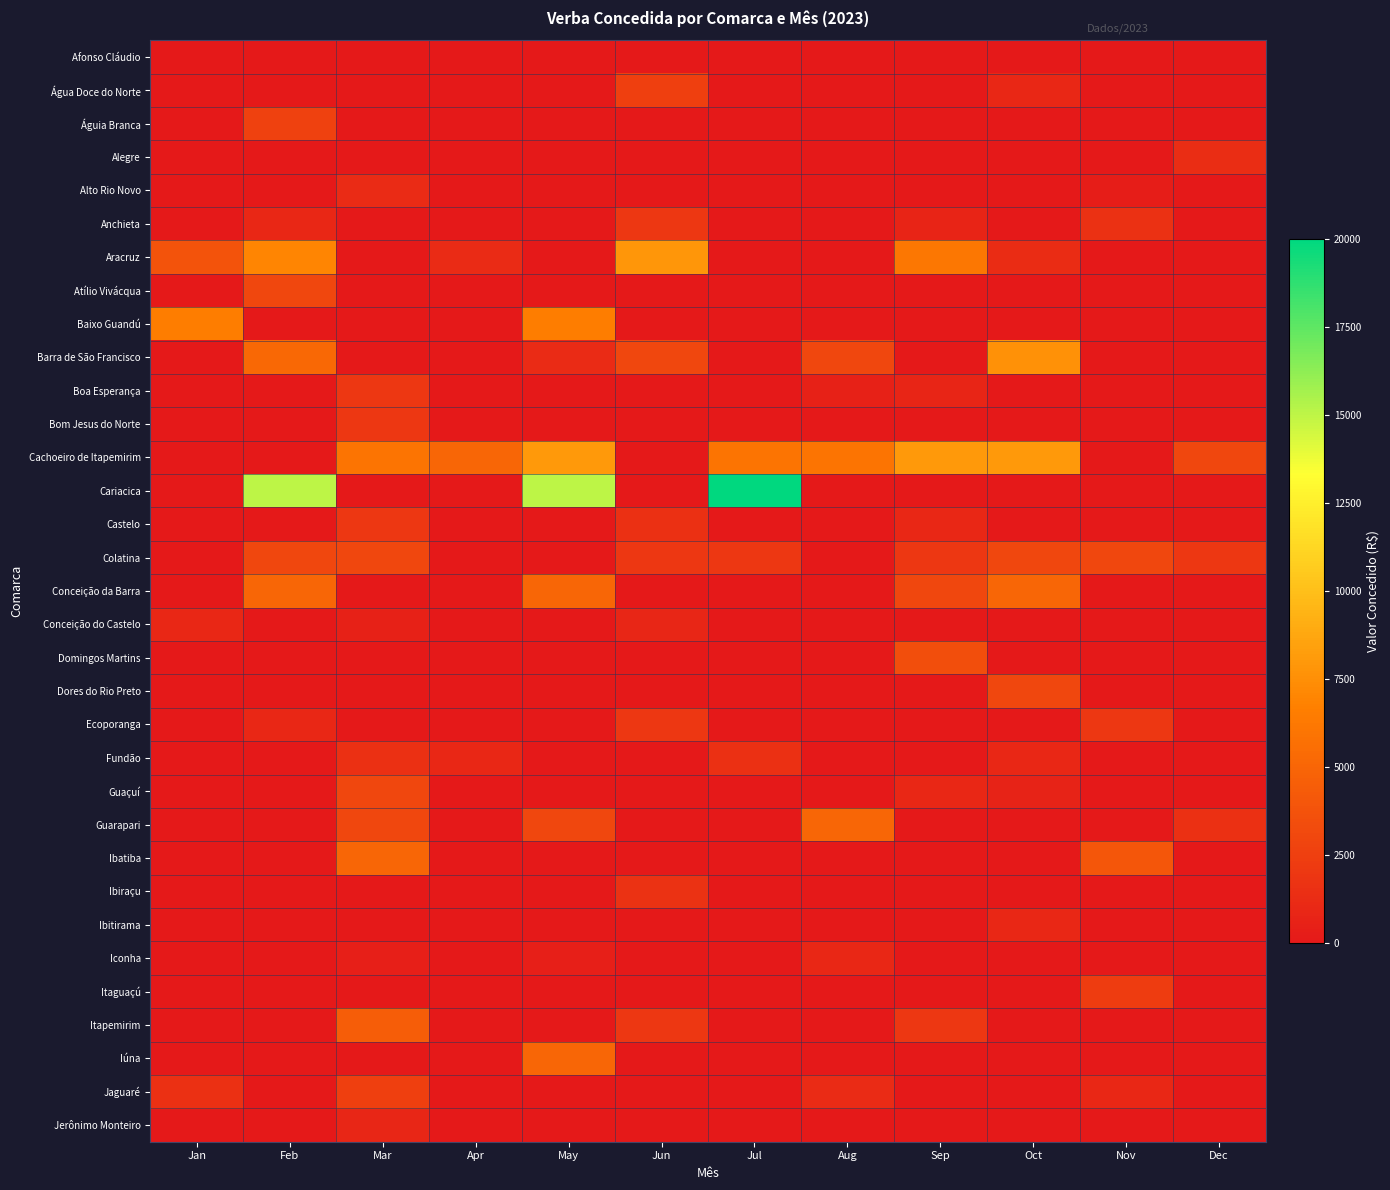

Between Feb and Nov, which series saw the biggest shift?

Cariacica